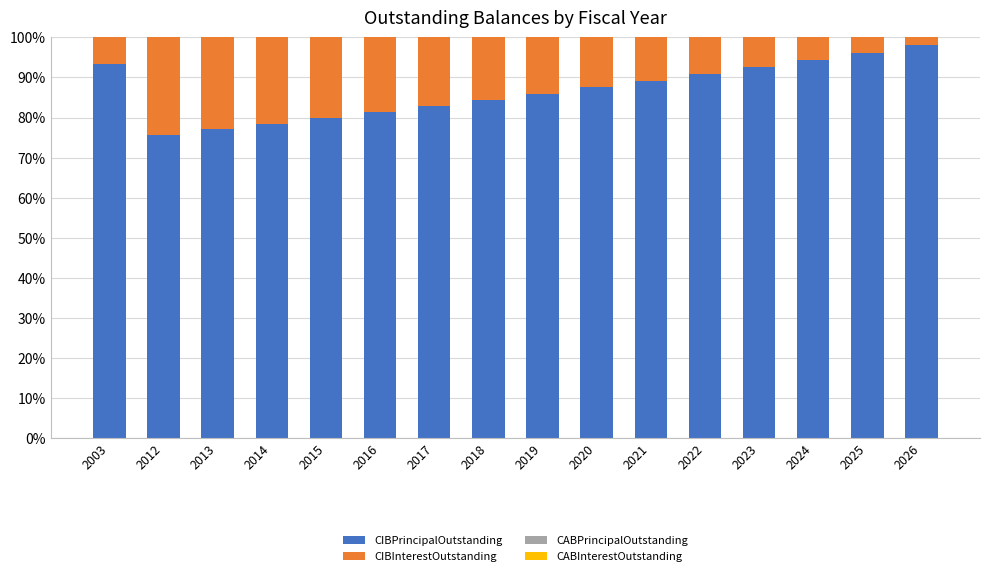

Which series has the largest range (max minus min)?

CIBPrincipalOutstanding